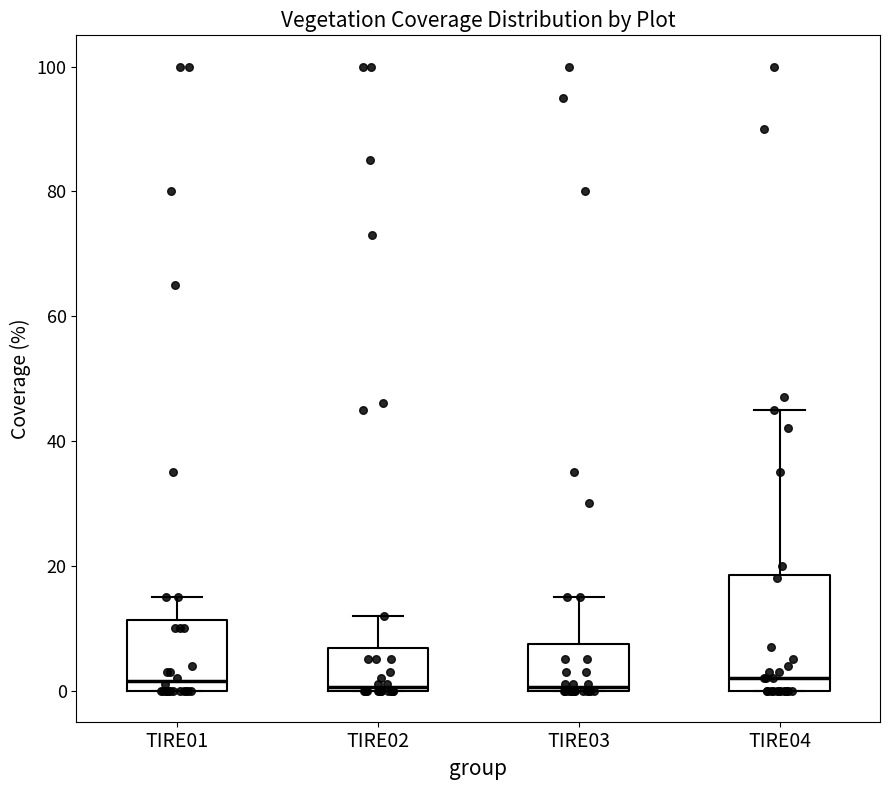

Reading left to right, read every box against the y-axis: the position of its median line, the range the box covers, and the ends of its whiskers. The values are not printed on the chart, so give them approximately, as read against the axis.

TIRE01: median 2, box 0 to 12, whiskers 0 to 16
TIRE02: median 0, box 0 to 6, whiskers 0 to 12
TIRE03: median 0, box 0 to 8, whiskers 0 to 16
TIRE04: median 2, box 0 to 18, whiskers 0 to 46